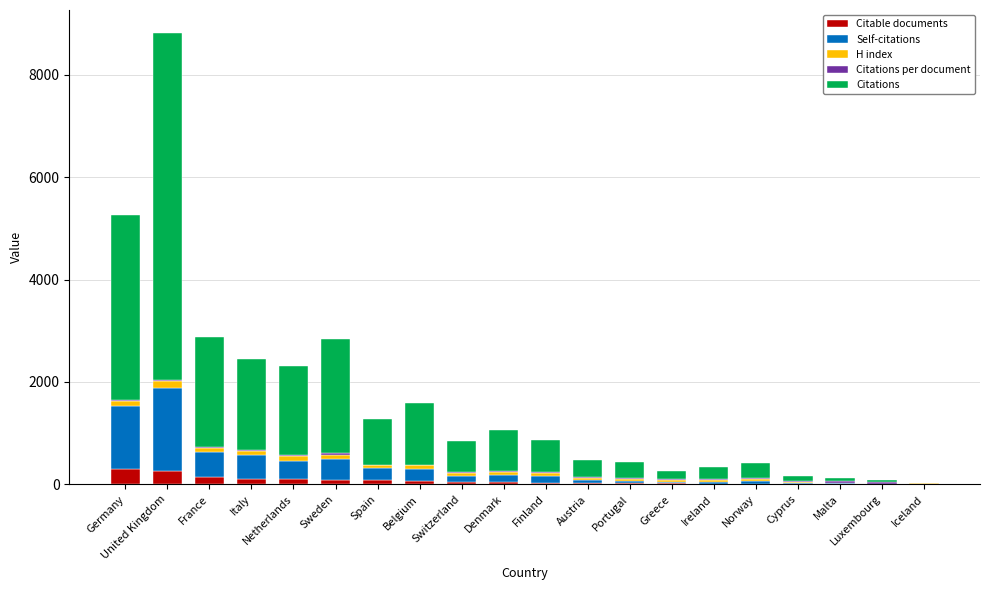

The Citable documents series shows 296 at Germany. True or false?

True